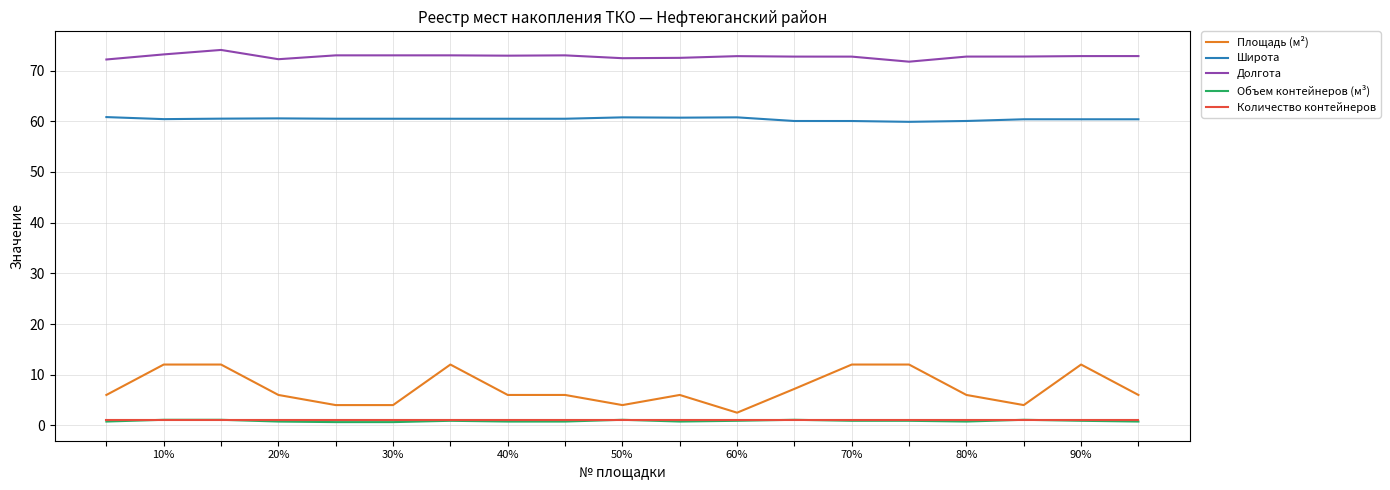

True or false: Широта and Площадь (м²) cross at least once.

False